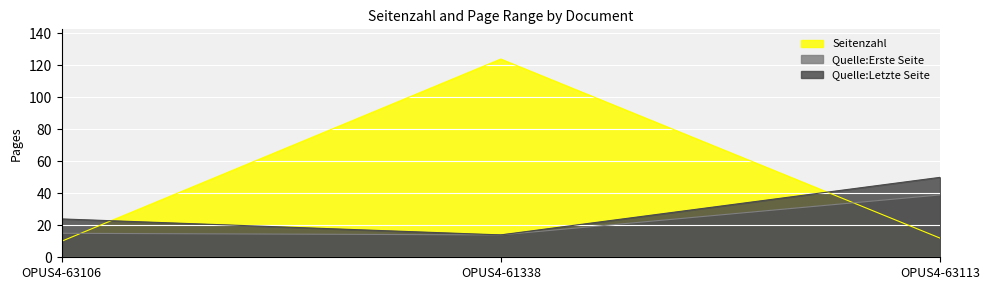

Which series has the largest total across all categories?

Seitenzahl